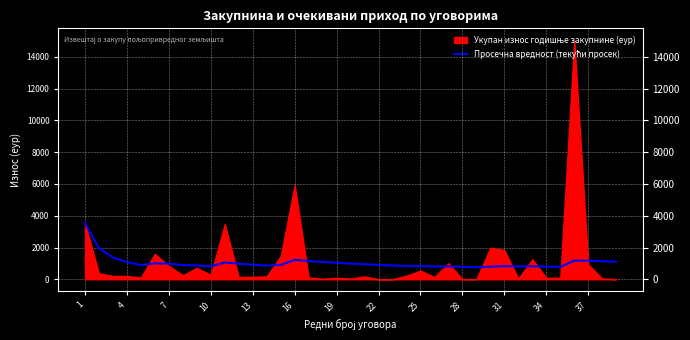

Between 18 and 37, which is larger?

18